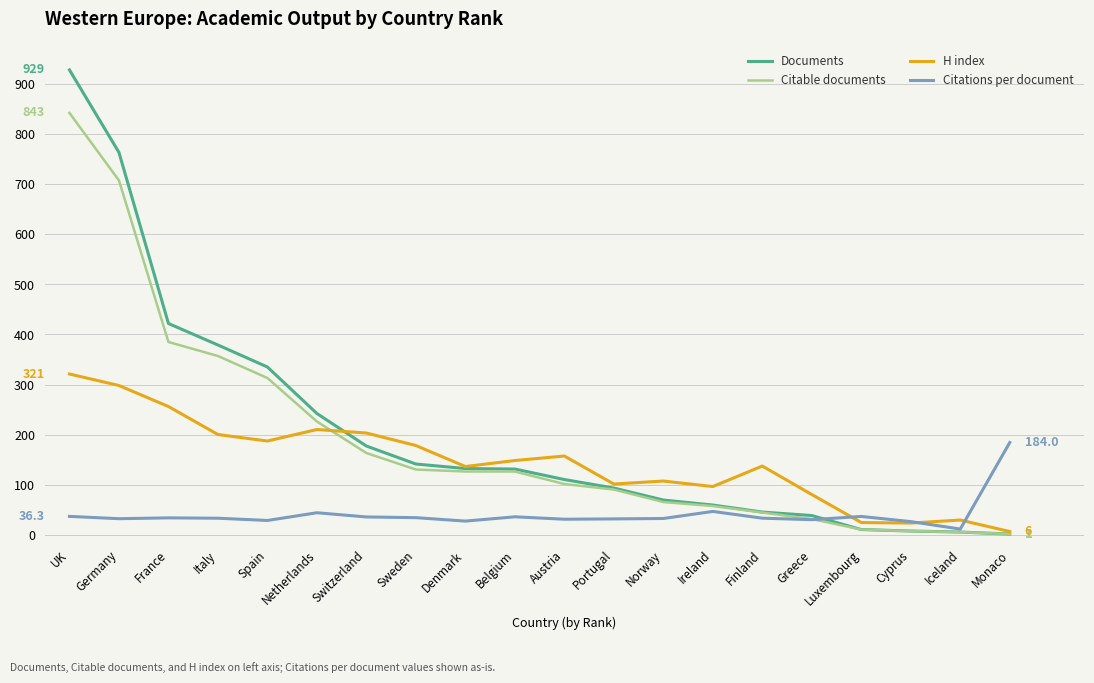

What is the sum of the Citable documents values at Monaco and Norway?

66.0